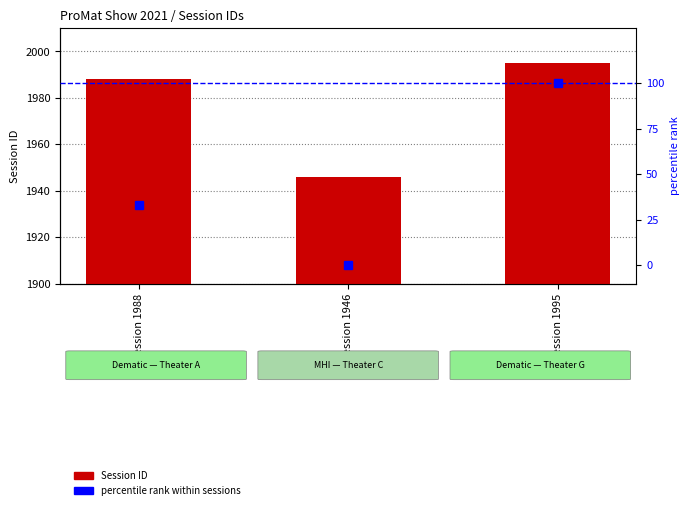

What is the label of the 3rd bar from the right?

Session 1988